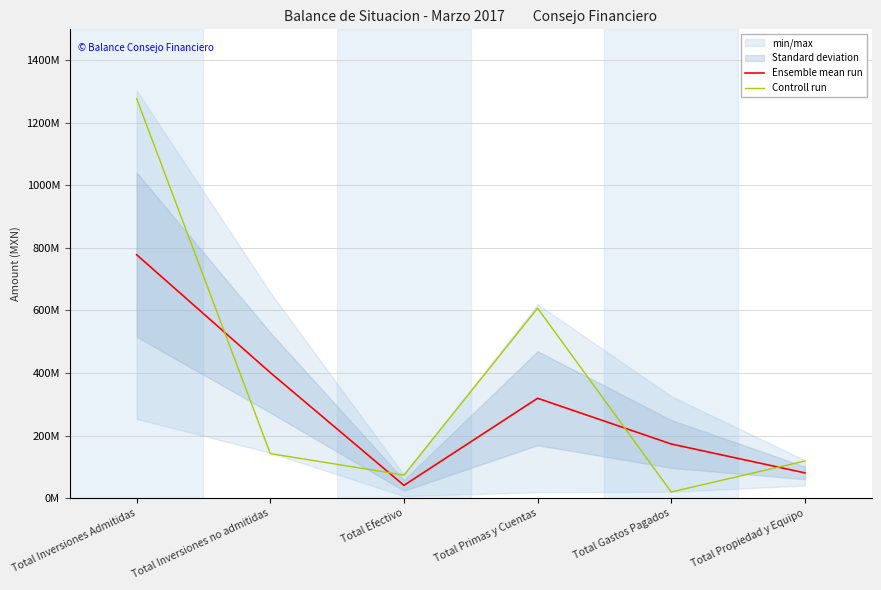

True or false: Controll run and Ensemble mean run intersect in this chart.

True